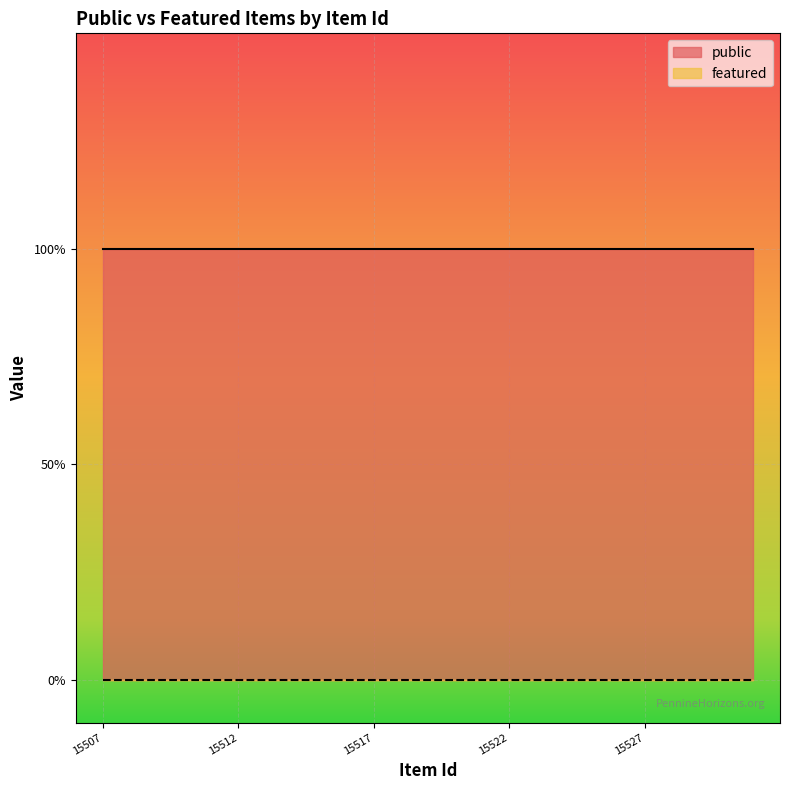

What is the difference between the highest and lowest values at 15530?

1